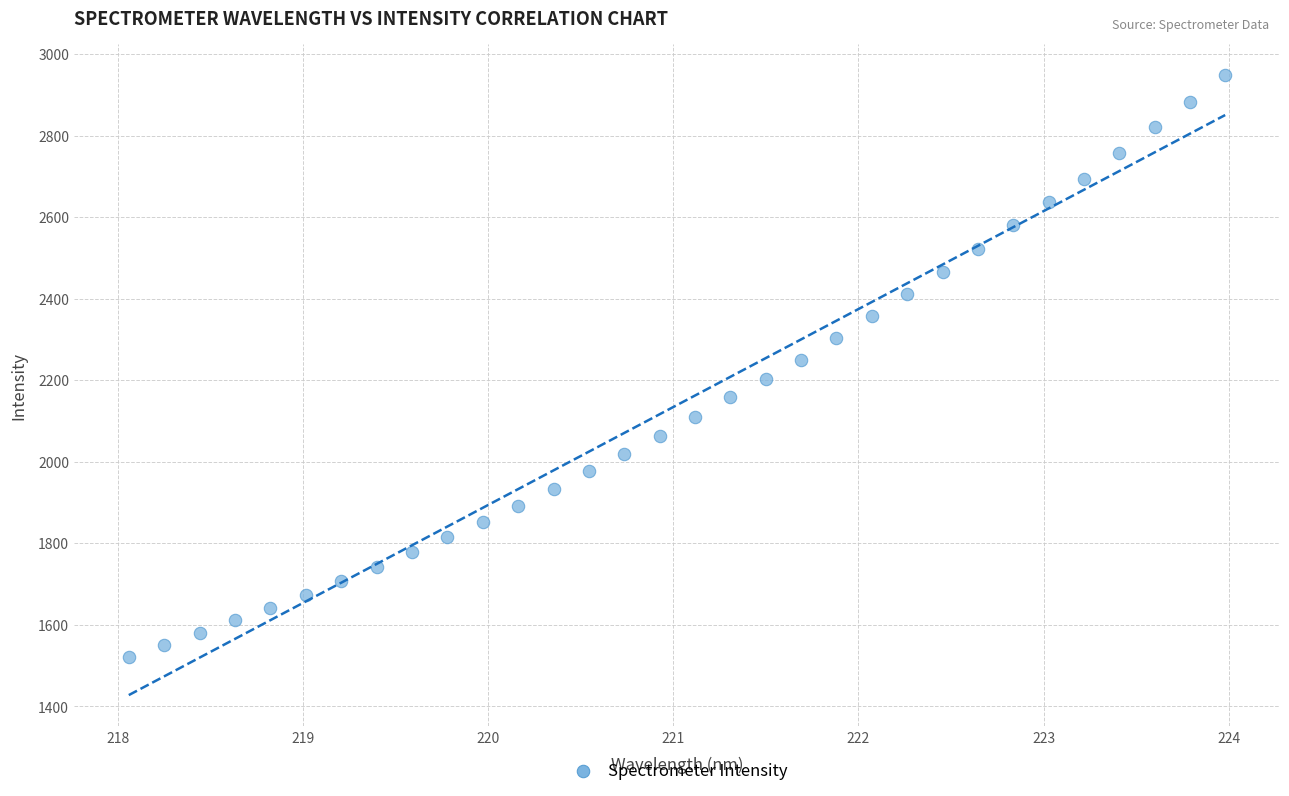

What is the range of Y values (max minus min)?

1427.9